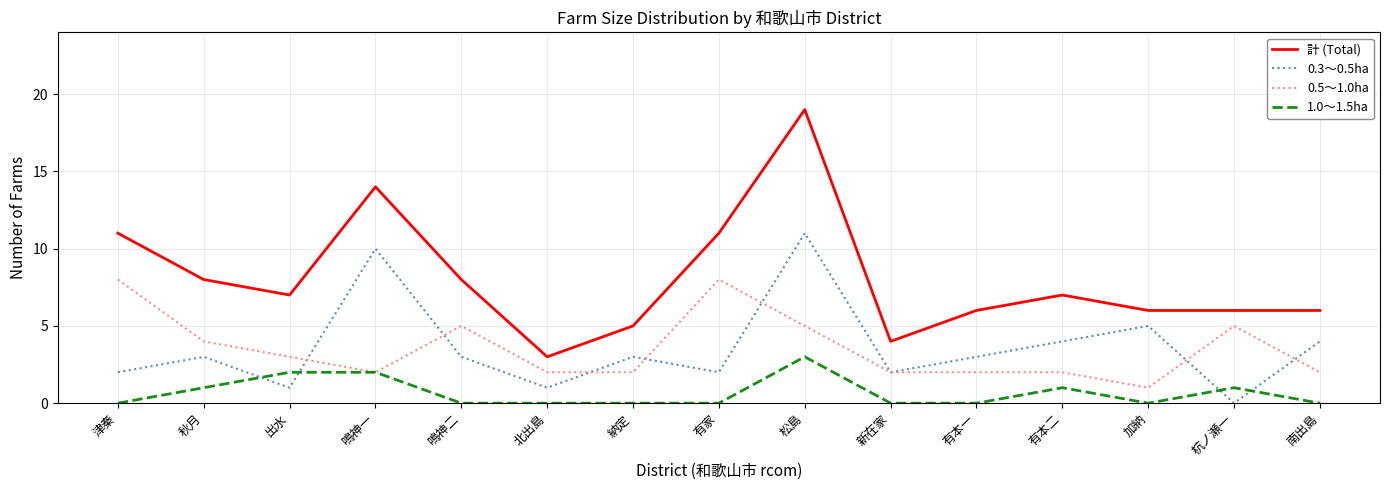

True or false: 計 (Total) and 1.0～1.5ha cross at least once.

False